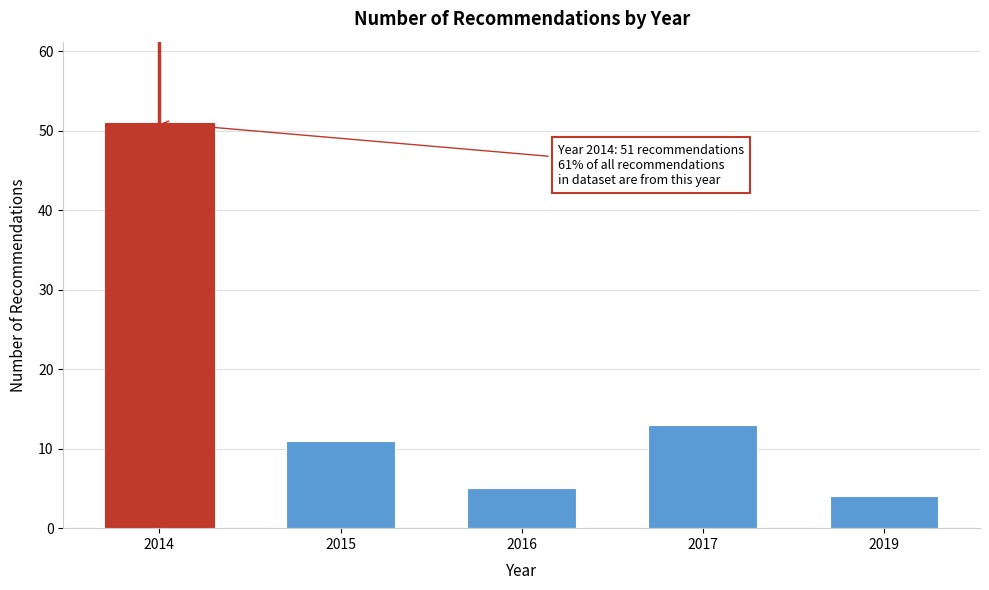

Reading right to left, transcribe all the data shown in this chart.

4	13	5	11	51